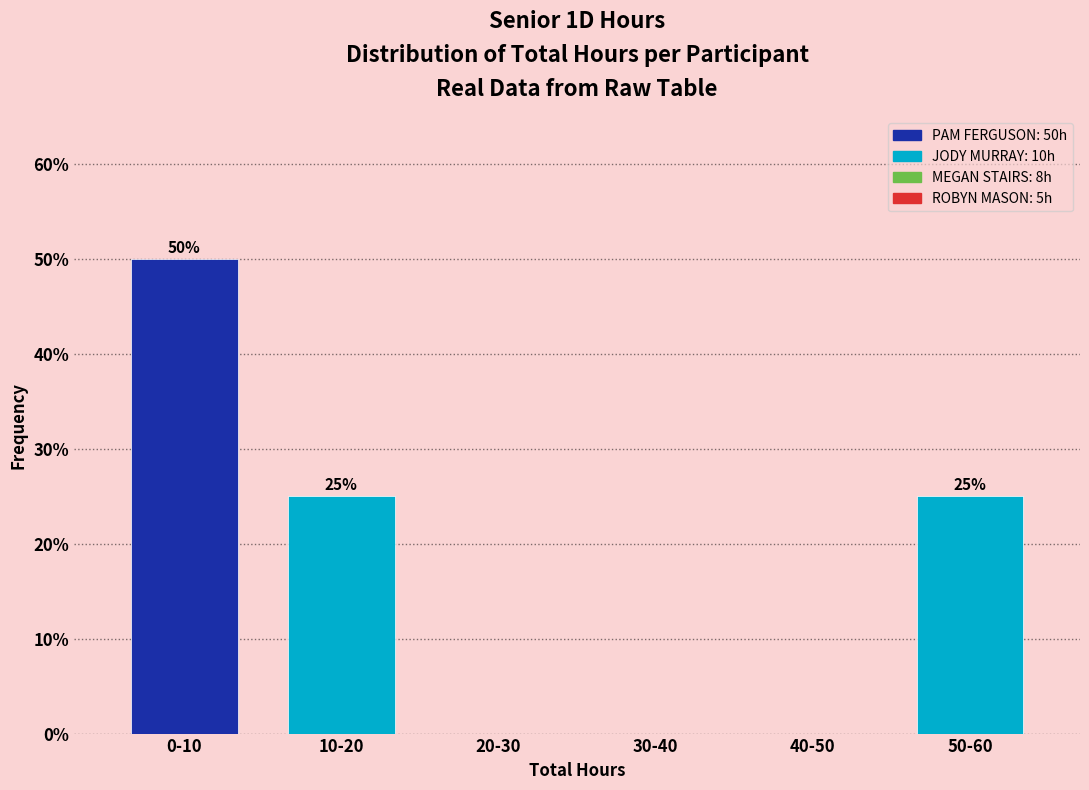

Reading right to left, list all the values displayed in this chart.

50-60=25	40-50=0	30-40=0	20-30=0	10-20=25	0-10=50